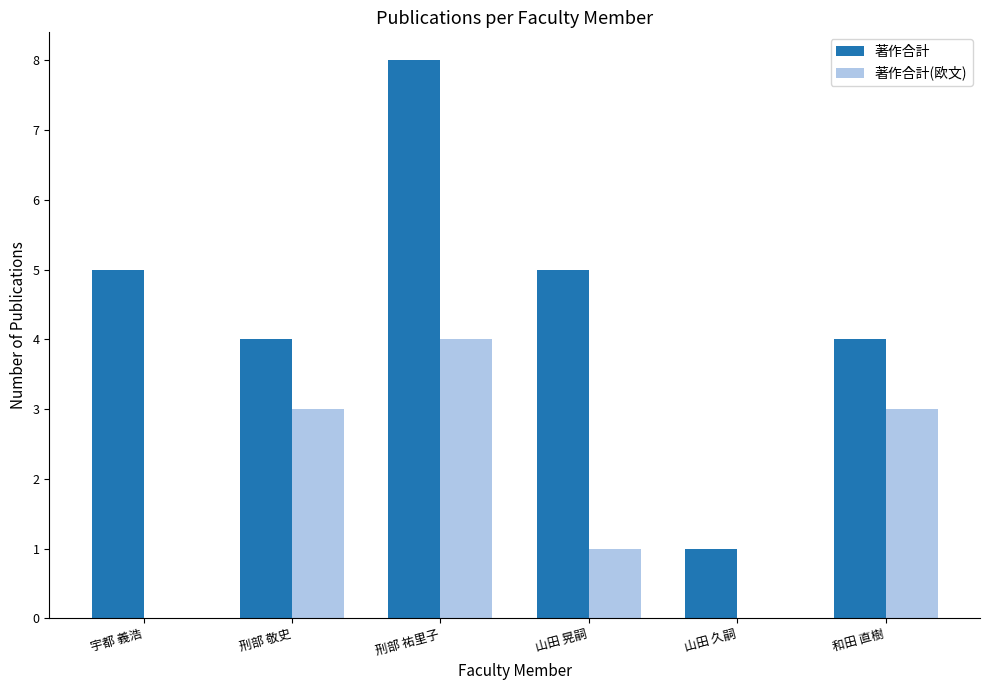

The value of 著作合計(欧文) at 刑部 敬史 is 3. True or false?

True